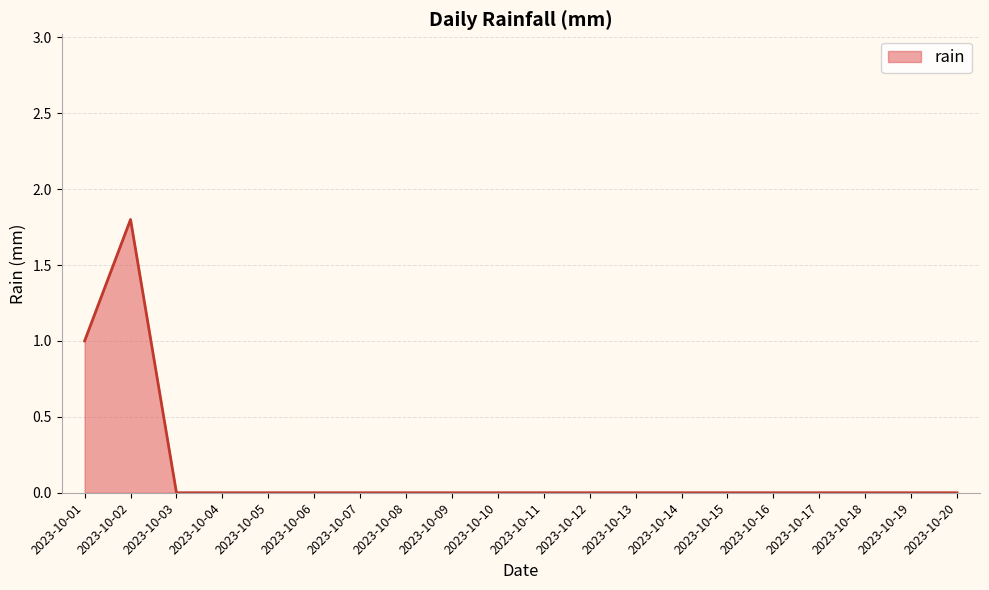

Reading right to left, extract all data points from this chart.

2023-10-20=0.0	2023-10-19=0.0	2023-10-18=0.0	2023-10-17=0.0	2023-10-16=0.0	2023-10-15=0.0	2023-10-14=0.0	2023-10-13=0.0	2023-10-12=0.0	2023-10-11=0.0	2023-10-10=0.0	2023-10-09=0.0	2023-10-08=0.0	2023-10-07=0.0	2023-10-06=0.0	2023-10-05=0.0	2023-10-04=0.0	2023-10-03=0.0	2023-10-02=1.8	2023-10-01=1.0